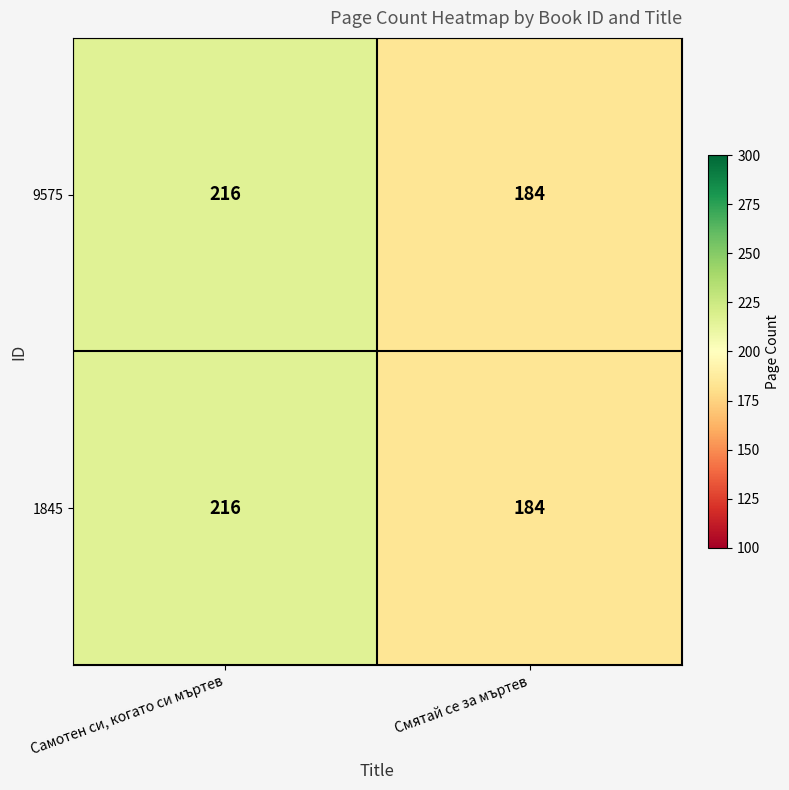

What is the average value of the 9575 series?

200